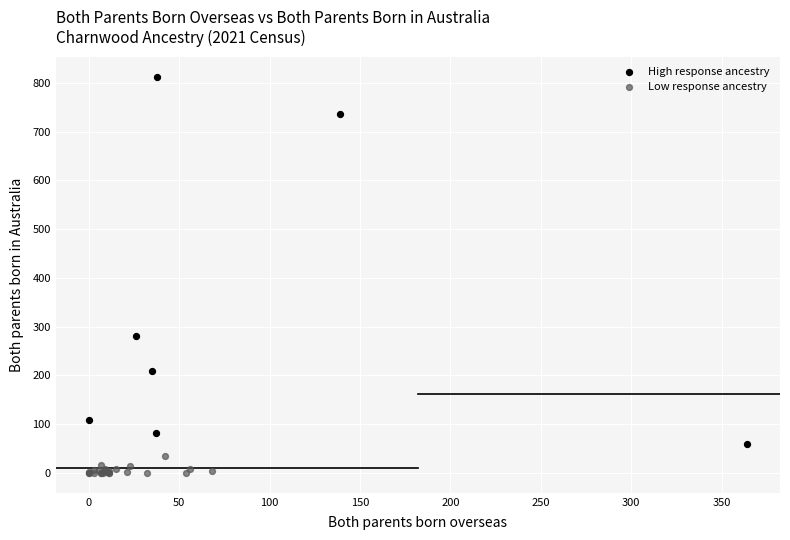

Which series contains the lowest Y value?

Low response ancestry